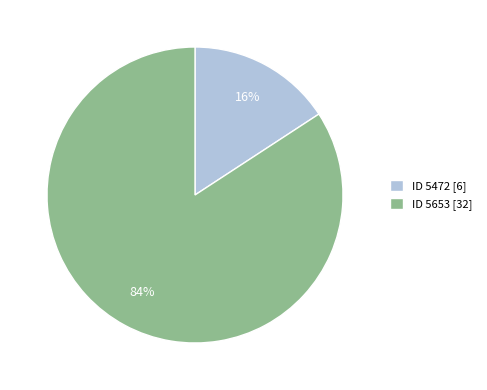

The ID 5472 slice represents 4% of the pie. True or false?

False